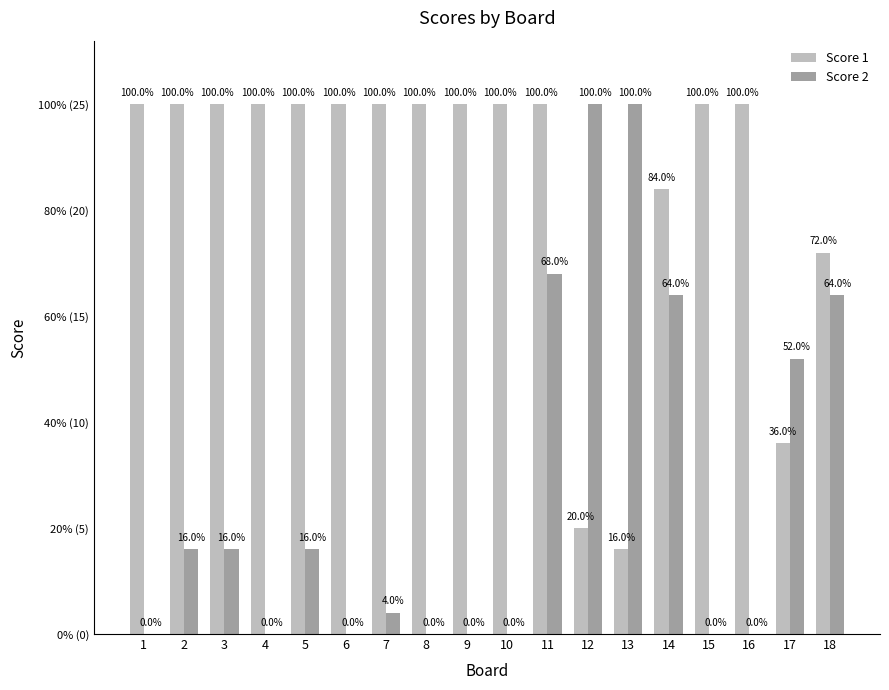

The value of Score 2 at 1 is -14. True or false?

False